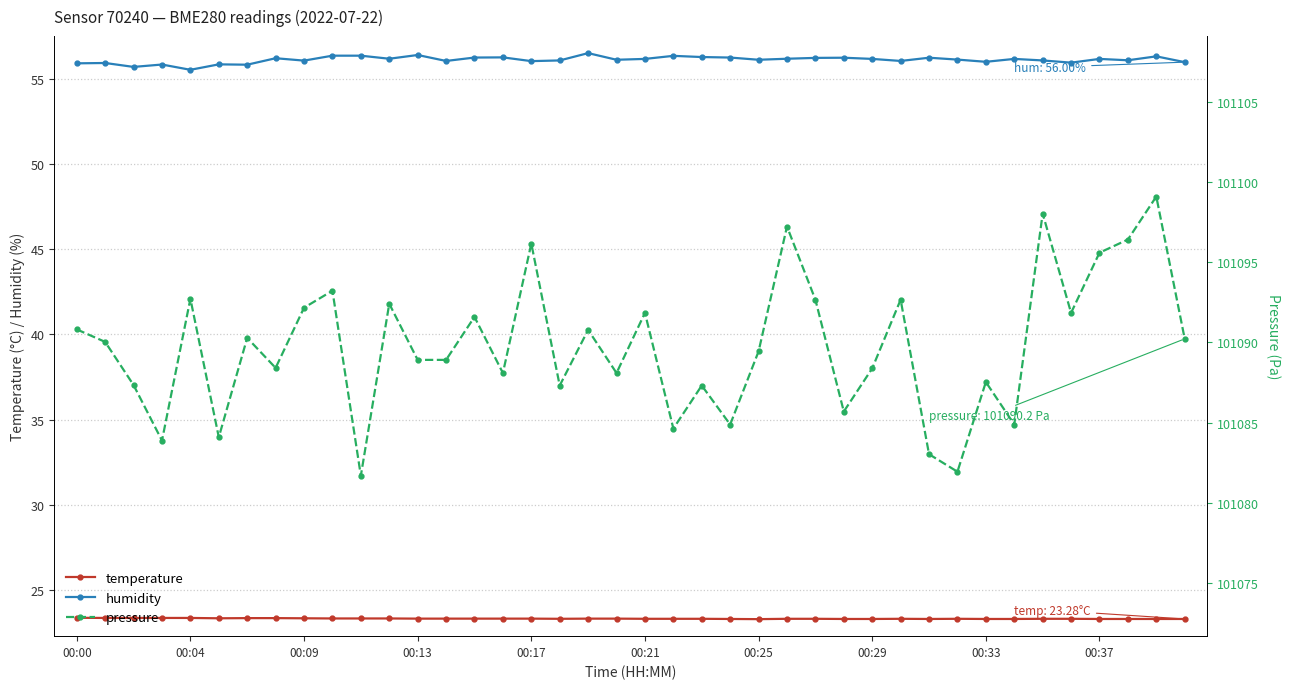

True or false: temperature has a value of 40.0 at 00:09.

False